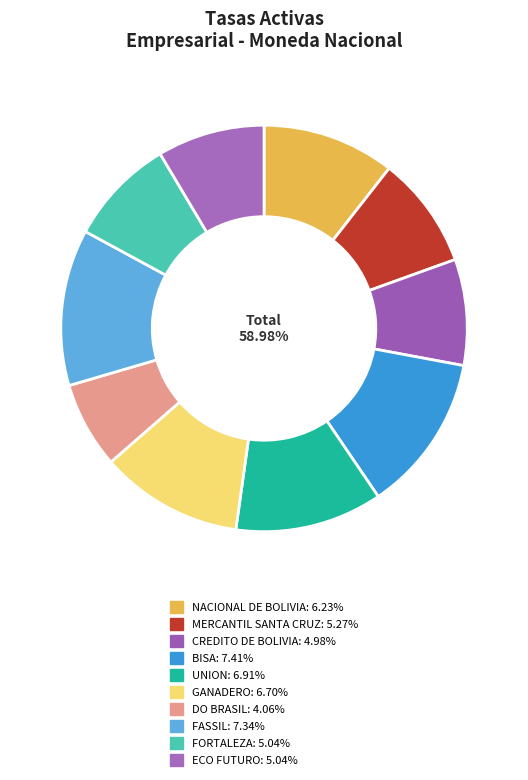

True or false: NACIONAL DE BOLIVIA accounts for 25% of the total.

False